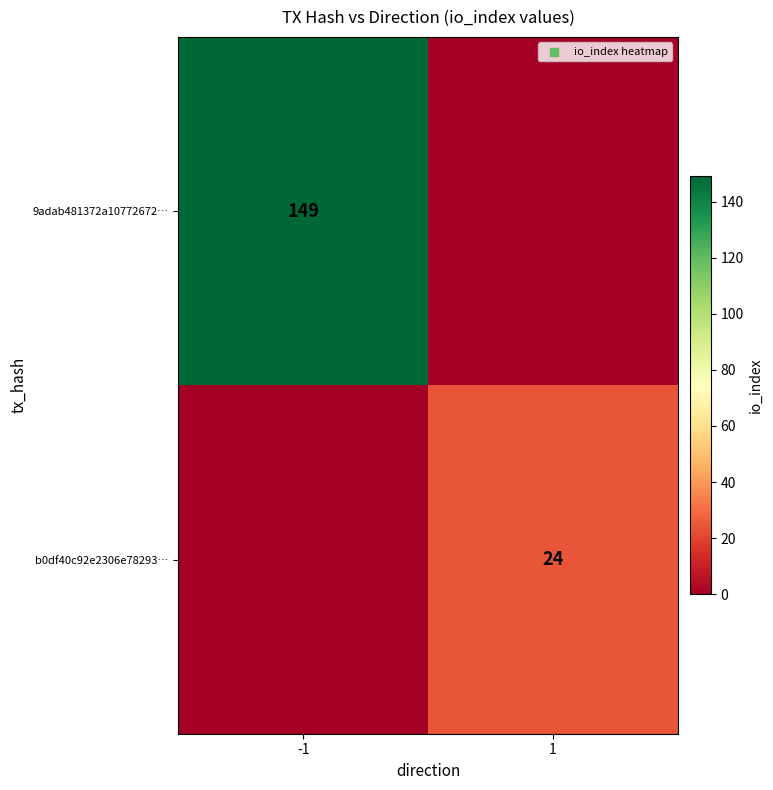

Is it true that 9adab481372a10772672… equals 231 at -1?

False